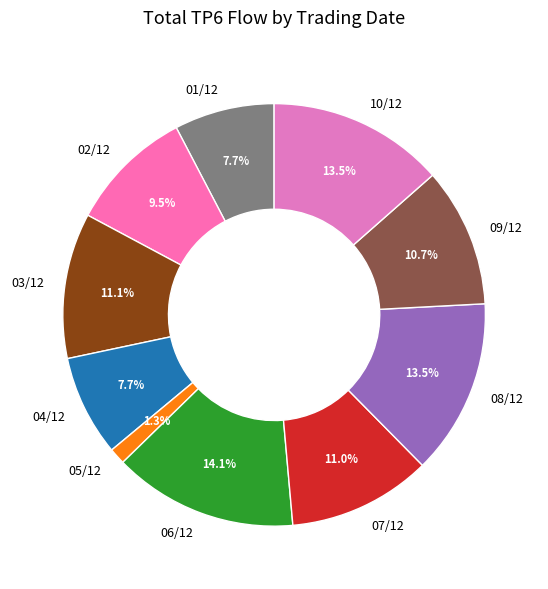

How many slices are in this pie chart?

10